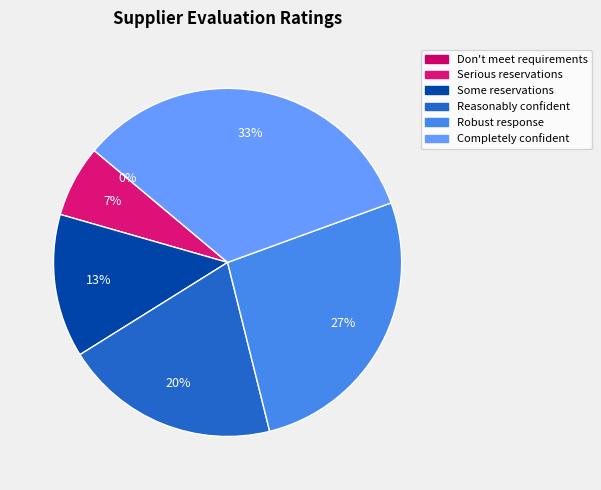

Combined, do Don't meet requirements and Completely confident account for over 50%?

No